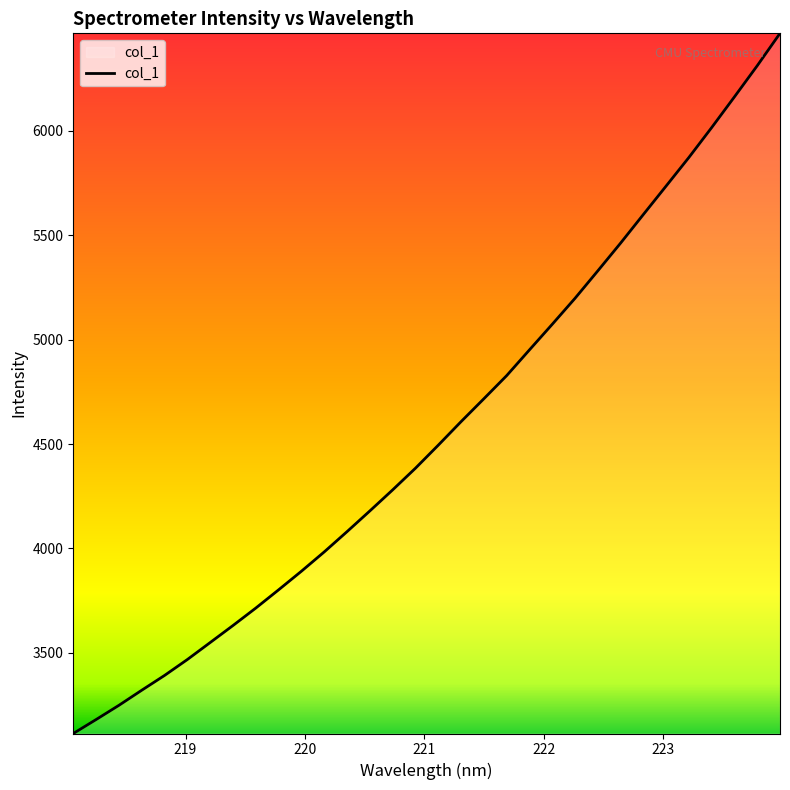

What is the smallest value displayed?

3113.4